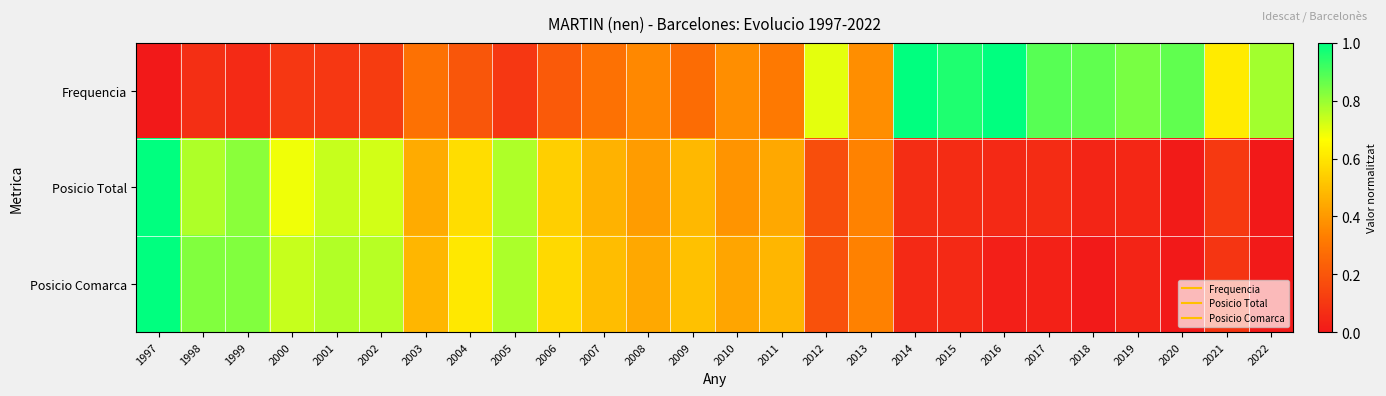

At how many categories does at least one series exceed 0?

26